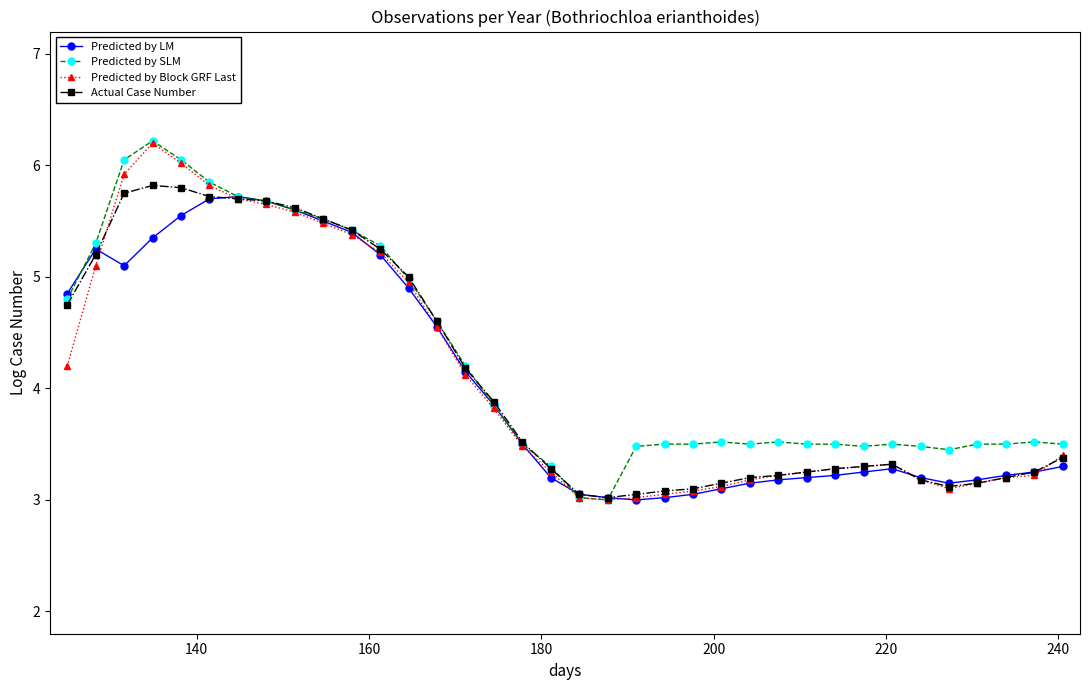

What is the lowest value of the Actual Case Number series?

3.0